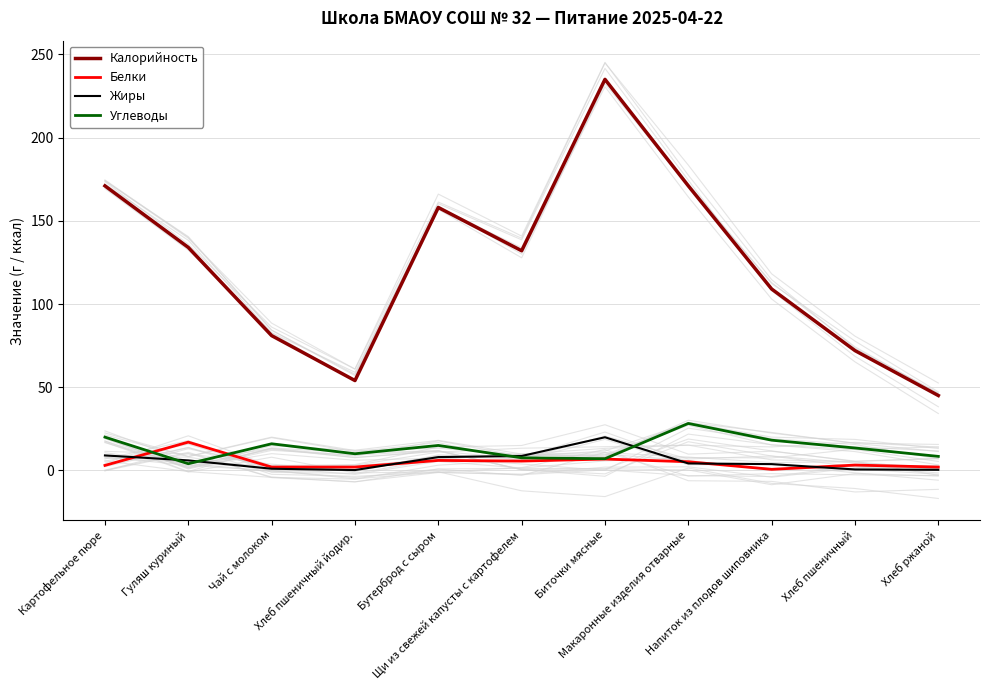

How many lines are shown in the chart?

4